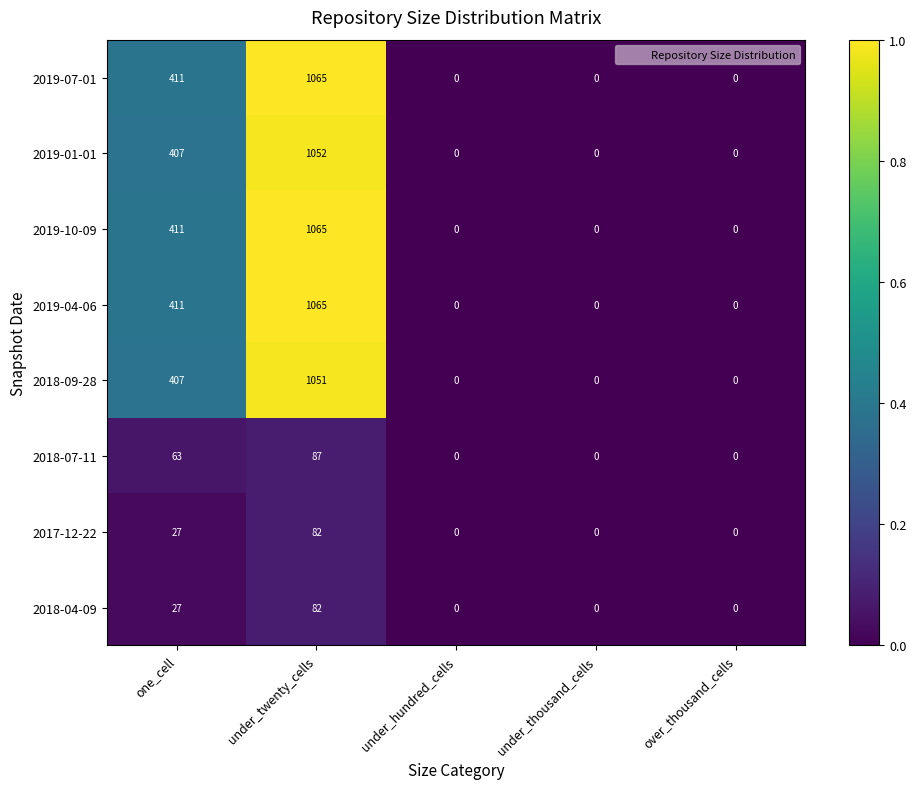

Read the 2018-09-28 value at under_twenty_cells, to the nearest 10.

1050